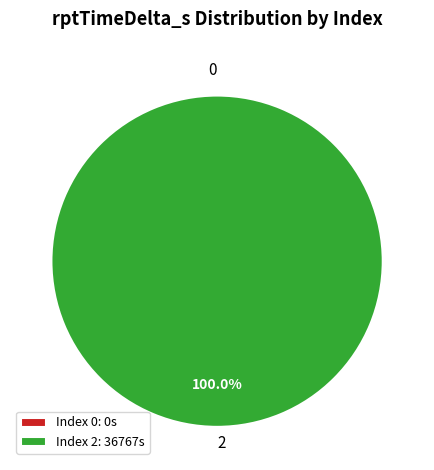

Is the sum of 2 and 0 greater than half?

Yes